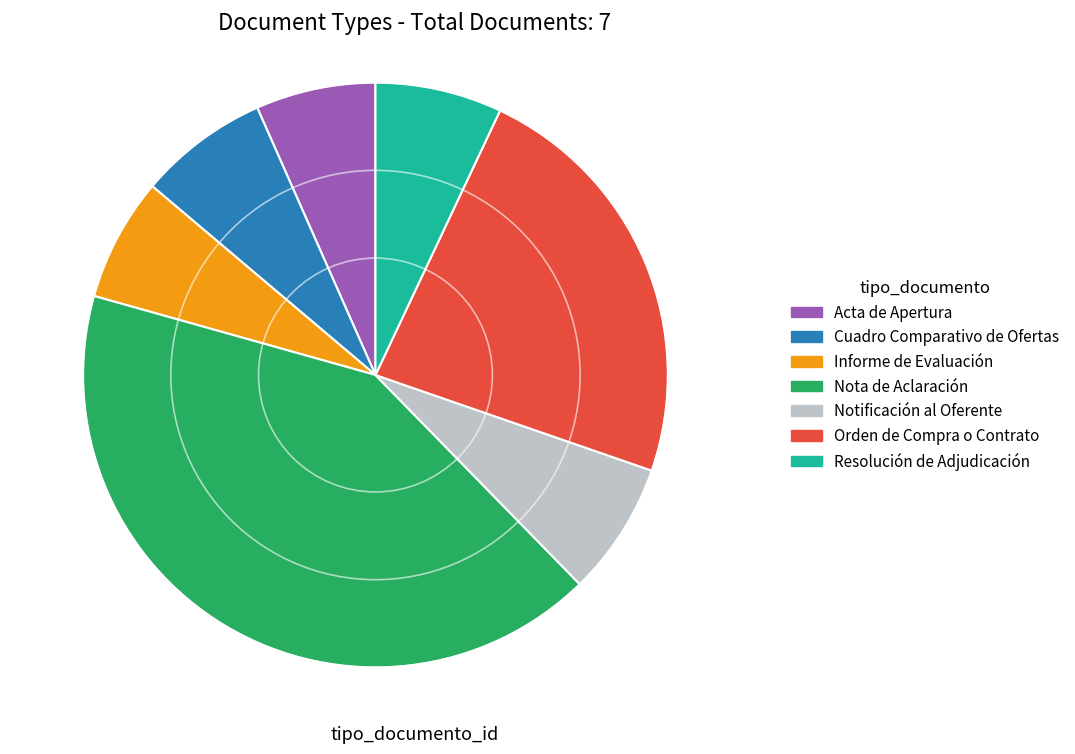

Between Notificación al Oferente and Informe de Evaluación, which is larger?

Notificación al Oferente